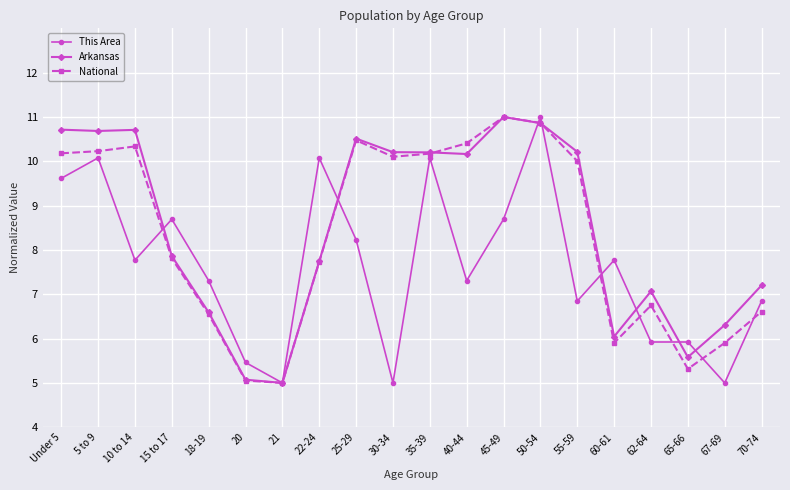

What is the maximum value shown in the chart?

11.0